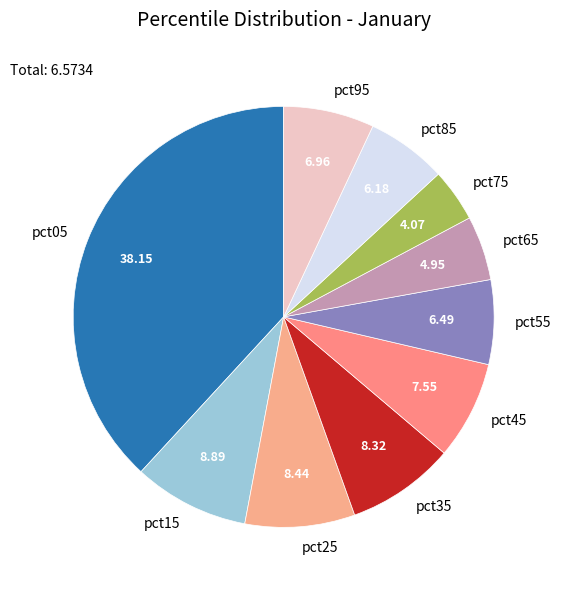

Does pct45 account for over 50% of the chart?

No